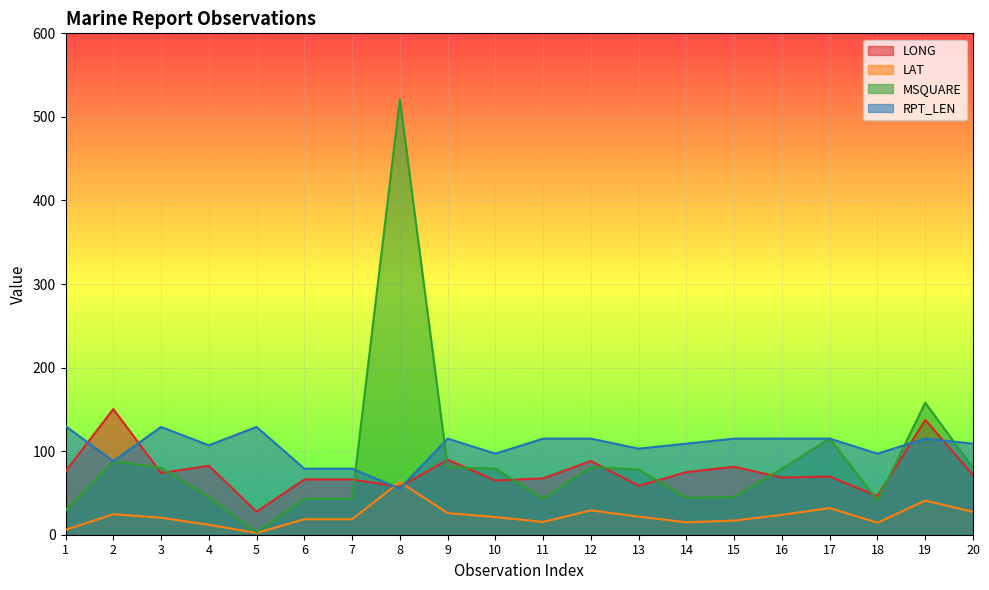

At which label does MSQUARE first exceed 79?

2